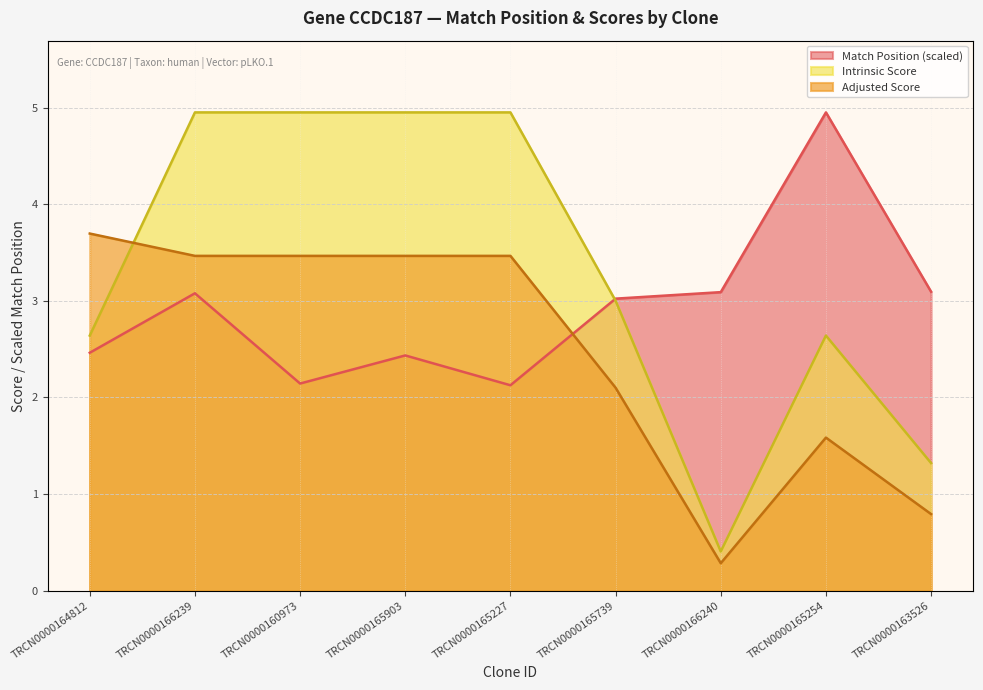

The value of Match Position at TRCN0000165903 is 1.1. True or false?

False